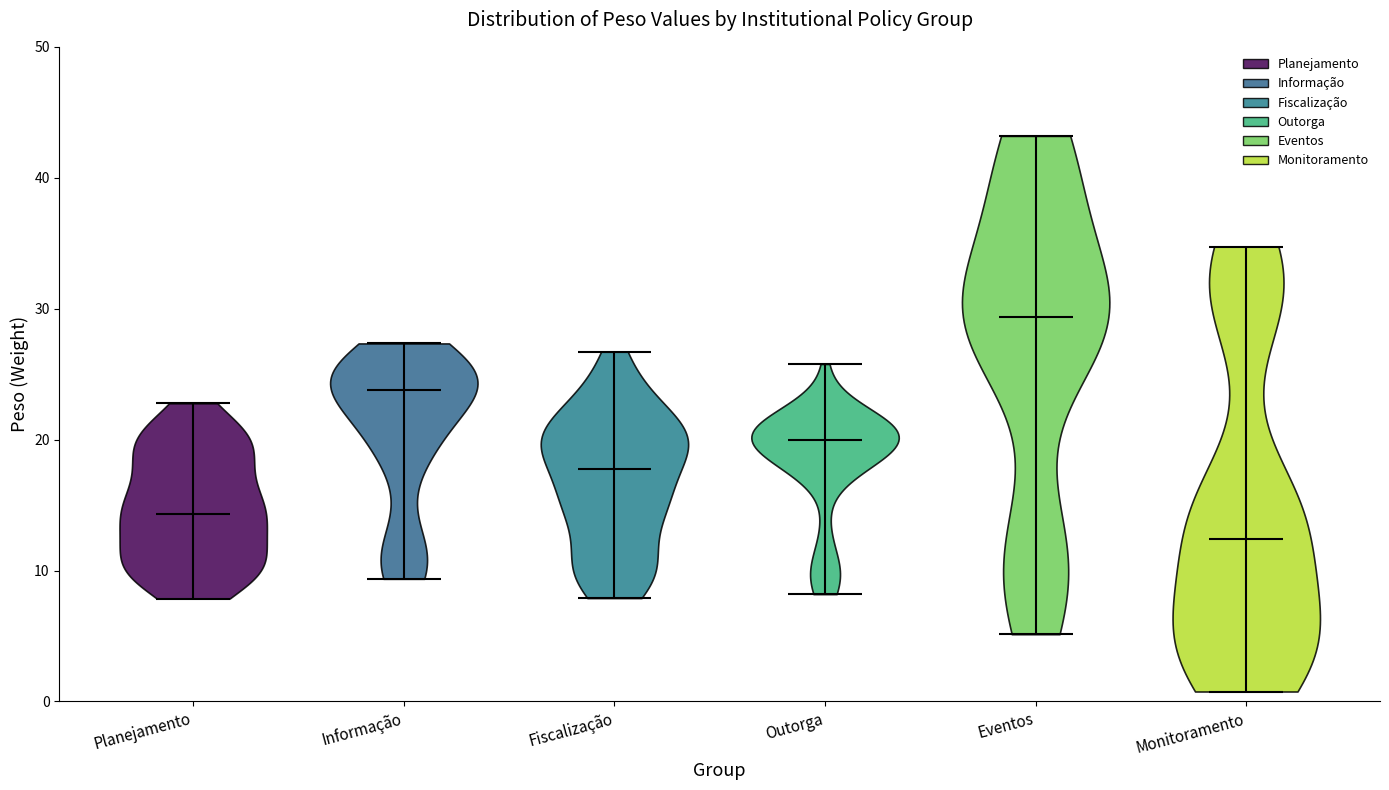

Reading left to right, read every violin against the y-axis: where its median line is, and the lowest and highest points it reaches. The values are not printed on the chart, so give them approximately, as read against the axis.

Planejamento: median line 14, lowest point 8, highest point 23
Informação: median line 24, lowest point 9, highest point 27
Fiscalização: median line 18, lowest point 8, highest point 27
Outorga: median line 20, lowest point 8, highest point 26
Eventos: median line 29, lowest point 5, highest point 43
Monitoramento: median line 12, lowest point 1, highest point 35